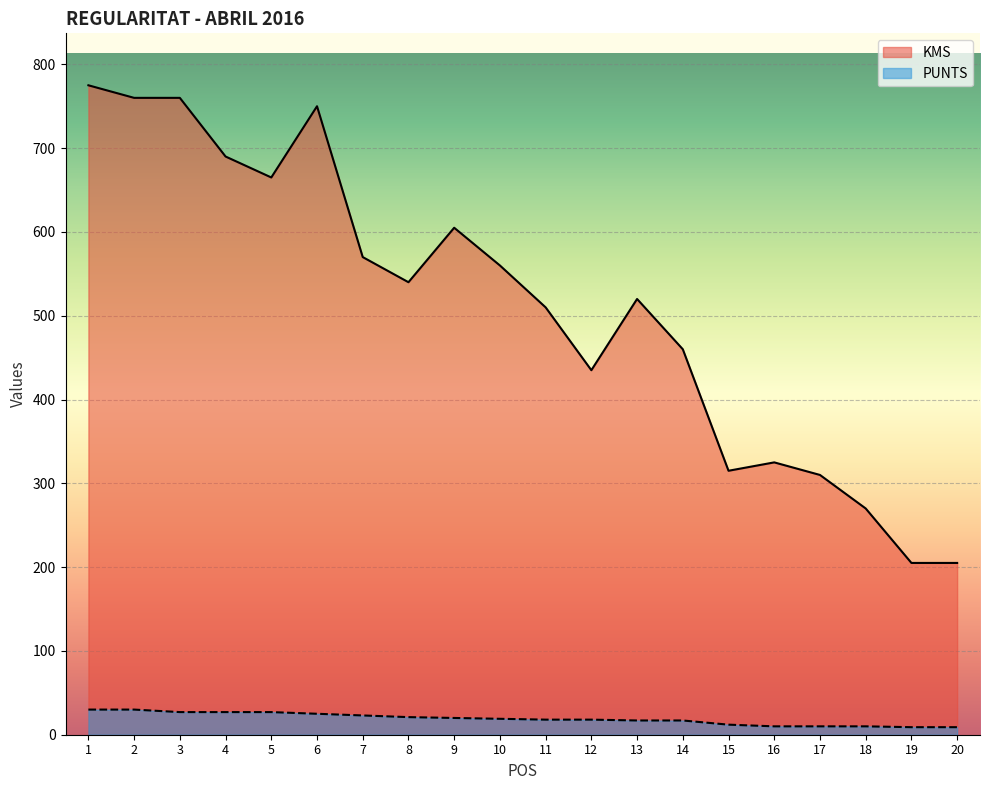

Which series has the largest range (max minus min)?

KMS